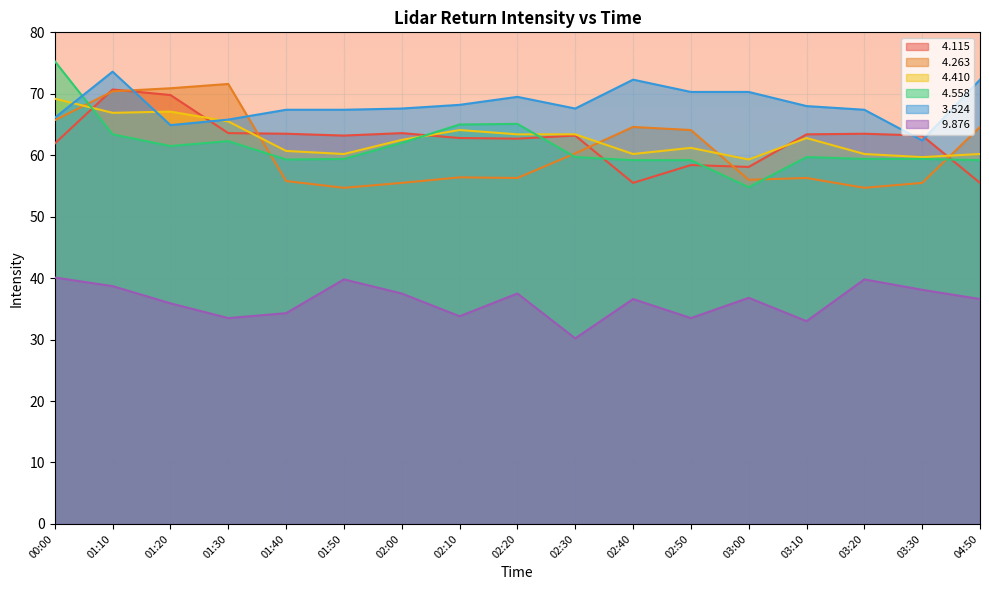

At which label is   4.410 closest to 64?

02:10